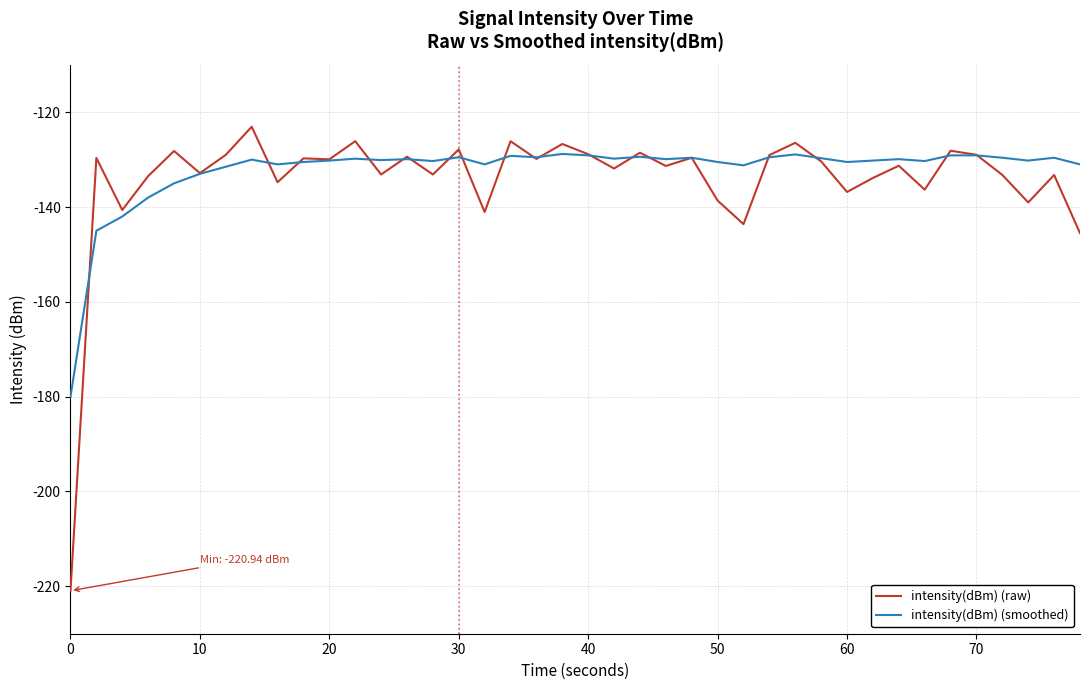

Which series has the largest range (max minus min)?

intensity(dBm) (raw)